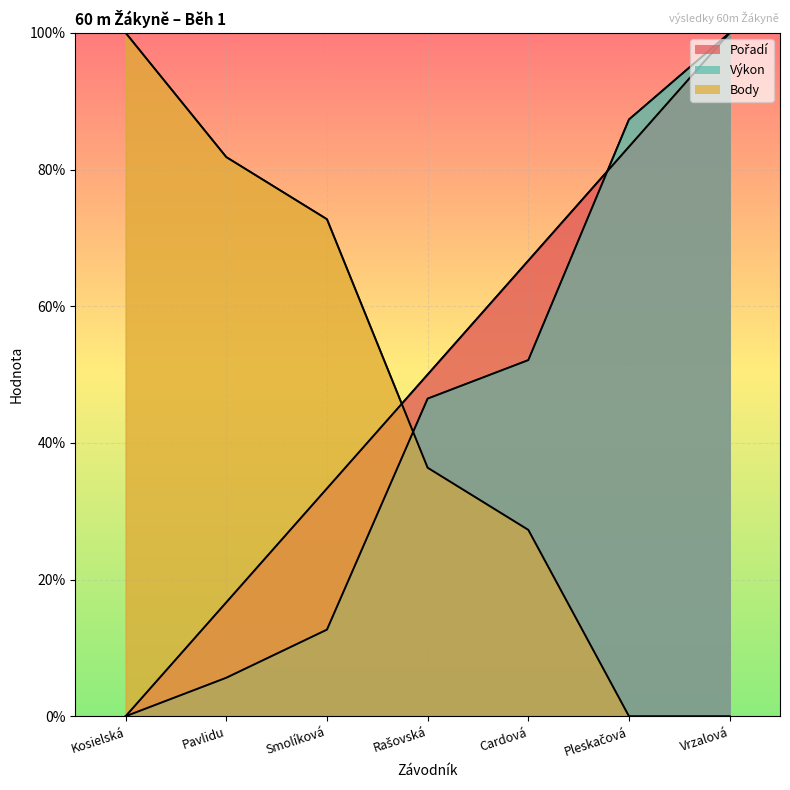

At how many categories does at least one series exceed 52?

6